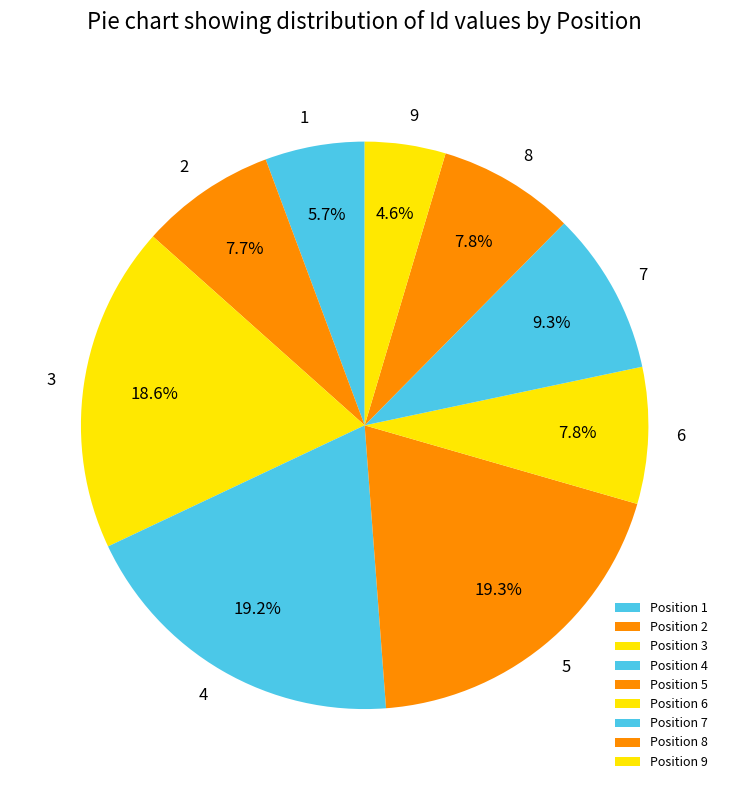

To the nearest percent, what is the average slice percentage?

11%